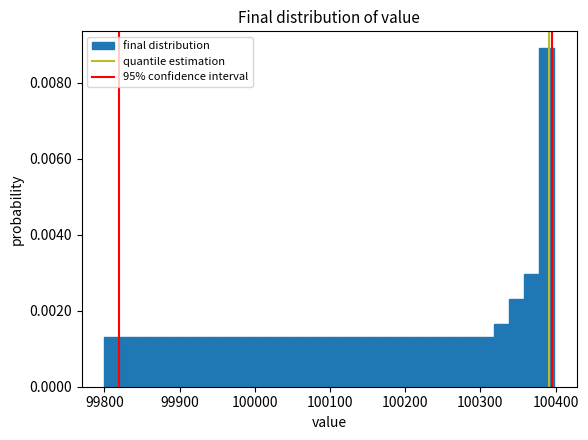

Around what value on the x-axis is the tallest bar? Give the approximate position of its centre, as read against the axis.

100390